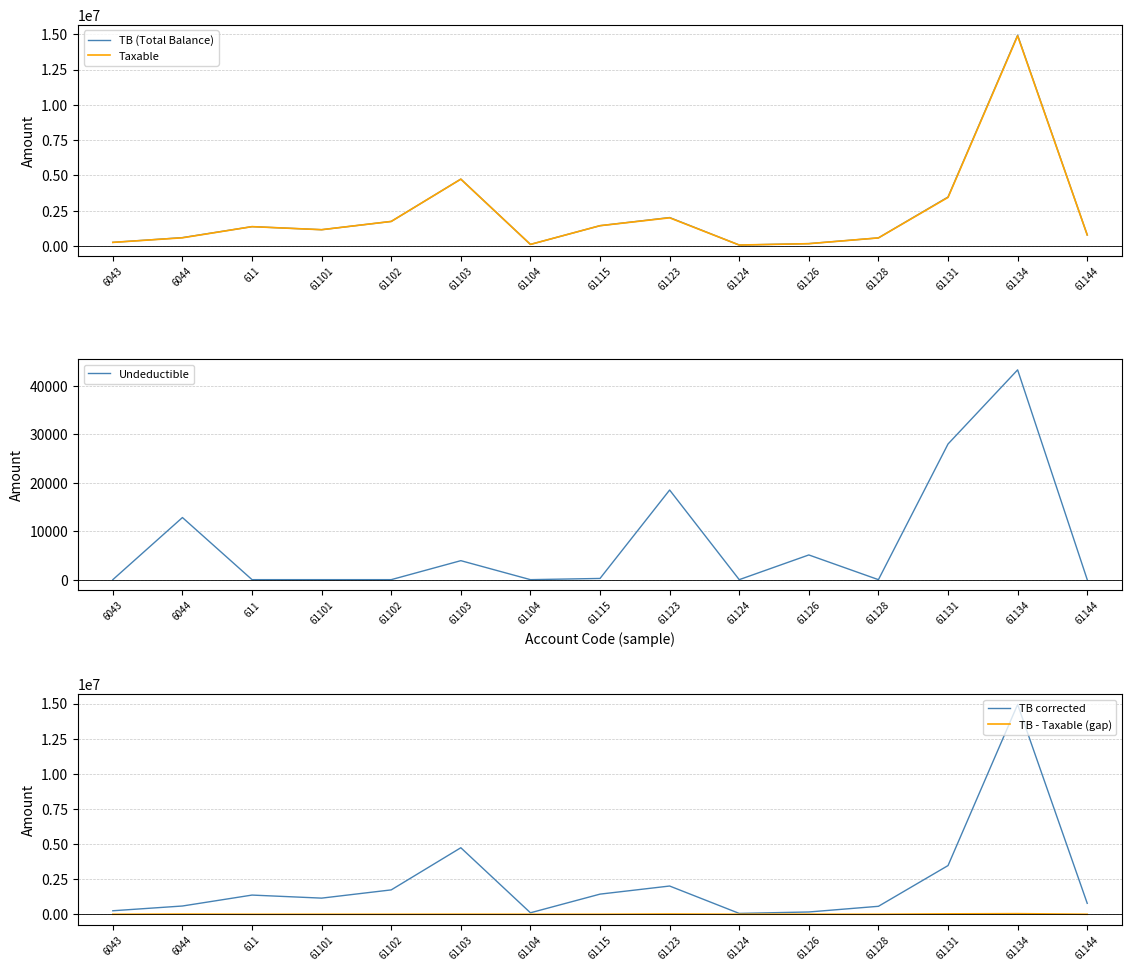

What is the label of the 4th point from the right?

61128